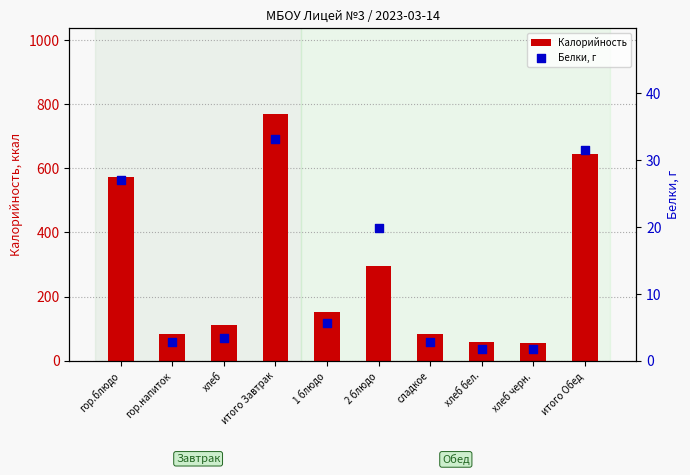

At how many categories does at least one series exceed 122?

5